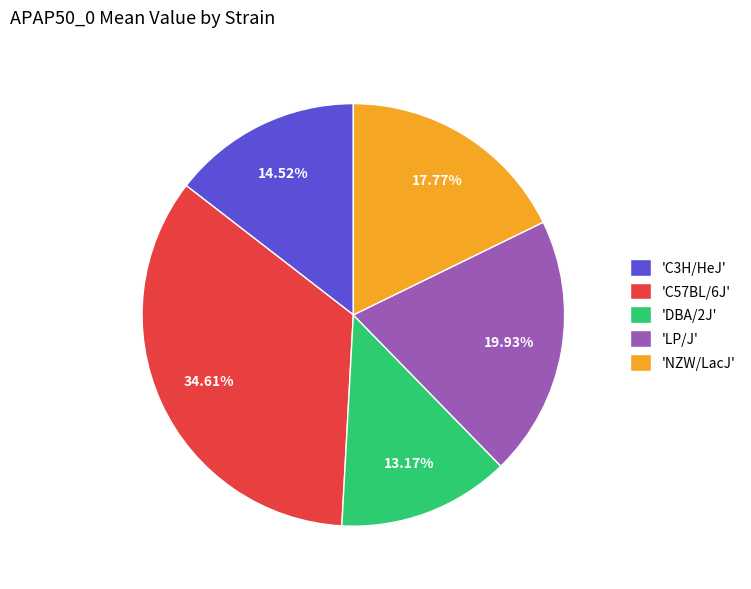

Rank the categories by value from highest to lowest.

'C57BL/6J', 'LP/J', 'NZW/LacJ', 'C3H/HeJ', 'DBA/2J'